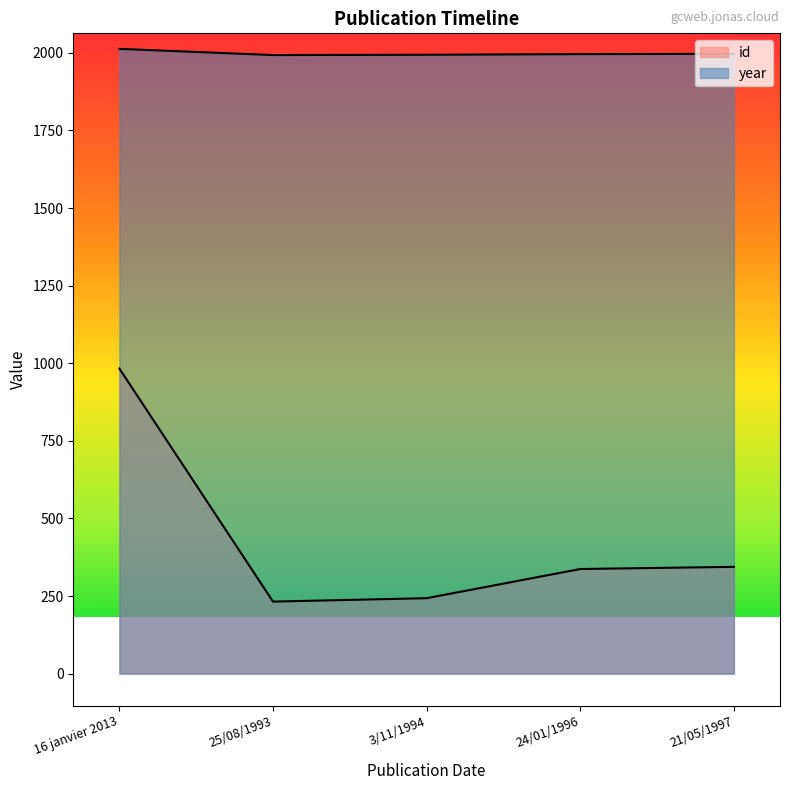

Which category has the highest value in the id series?

16 janvier 2013